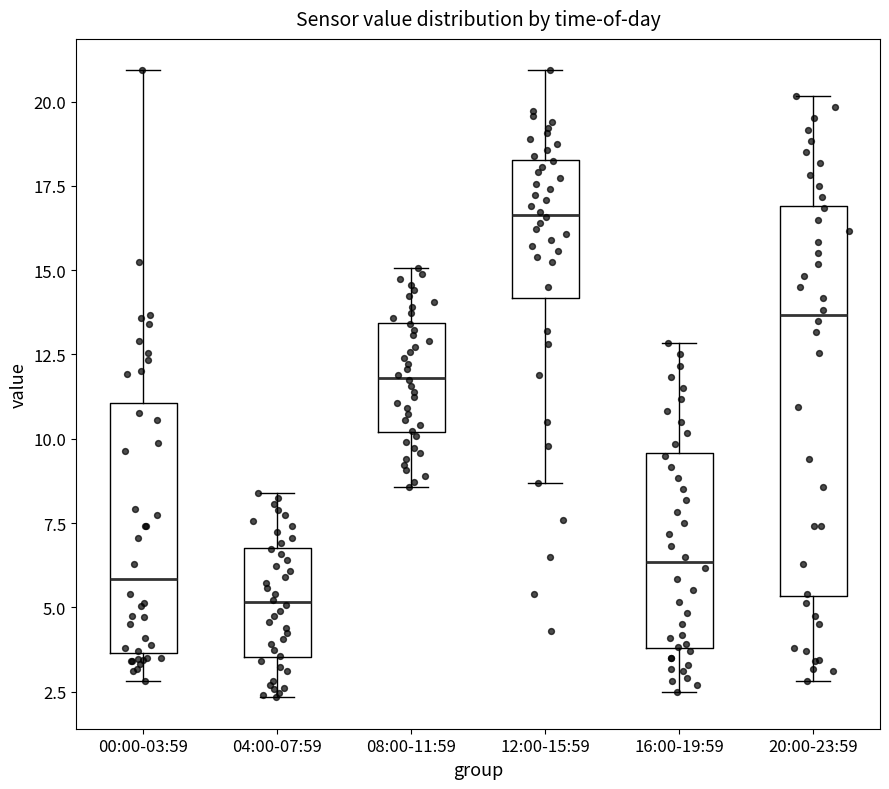

Reading left to right, transcribe this box plot: for each box, give where its median line is, the range the box spans, and where its two whiskers end, as read against the y-axis. The values are not printed on the chart, so give them approximately, as read against the axis.

00:00-03:59: median 6.0, box 3.5 to 11.0, whiskers 3.0 to 21.0
04:00-07:59: median 5.0, box 3.5 to 7.0, whiskers 2.5 to 8.5
08:00-11:59: median 12.0, box 10.0 to 13.5, whiskers 8.5 to 15.0
12:00-15:59: median 16.5, box 14.0 to 18.5, whiskers 8.5 to 21.0
16:00-19:59: median 6.5, box 4.0 to 9.5, whiskers 2.5 to 13.0
20:00-23:59: median 13.5, box 5.5 to 17.0, whiskers 3.0 to 20.0